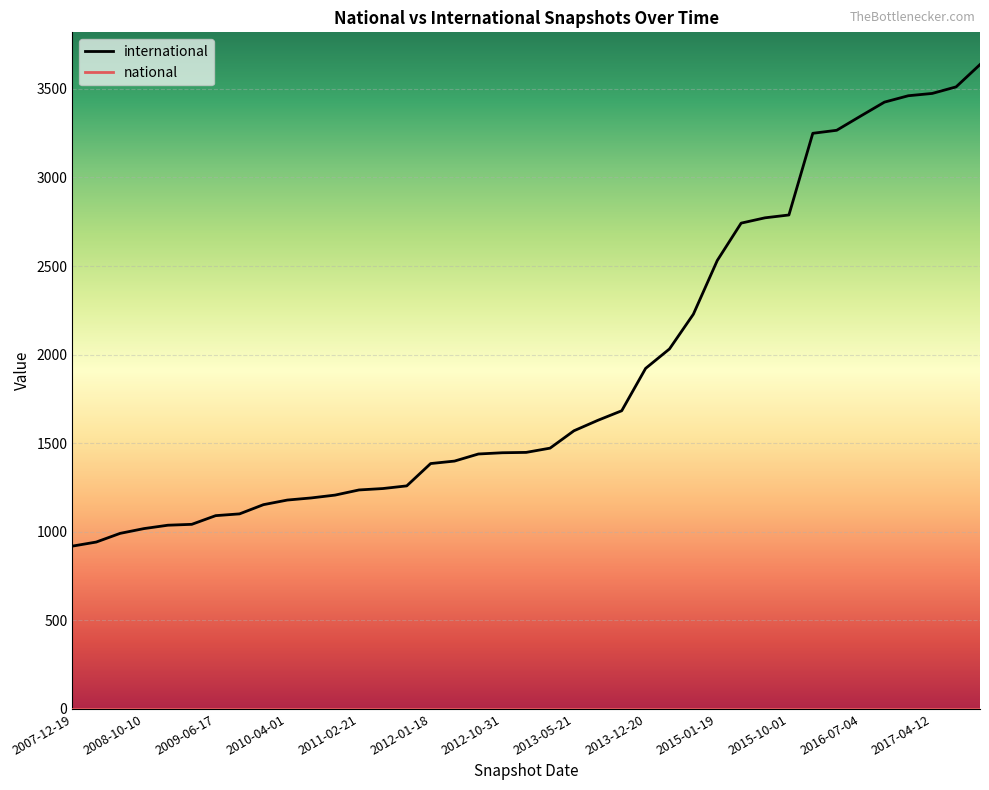

What is the maximum value shown in the chart?

3637